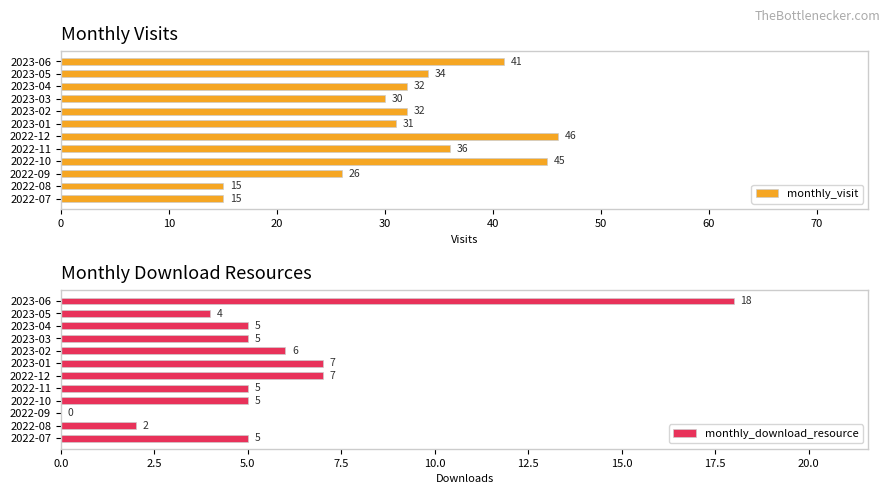

Rank the series by their maximum value, from highest to lowest.

monthly_visit, monthly_download_resource